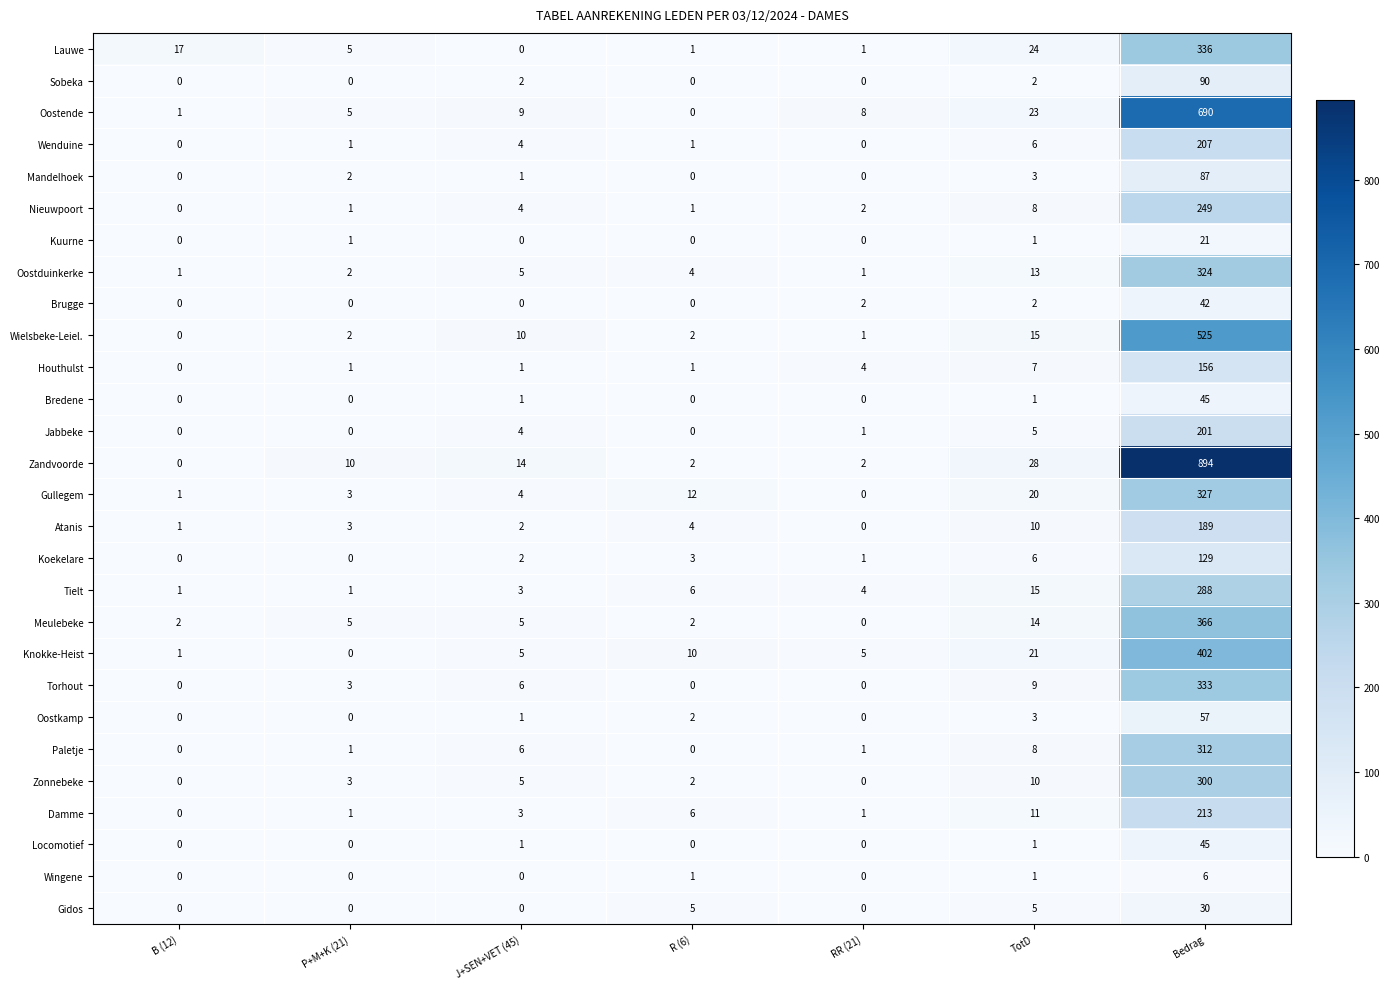

At which category does the chart reach its peak across all series?

Bedrag